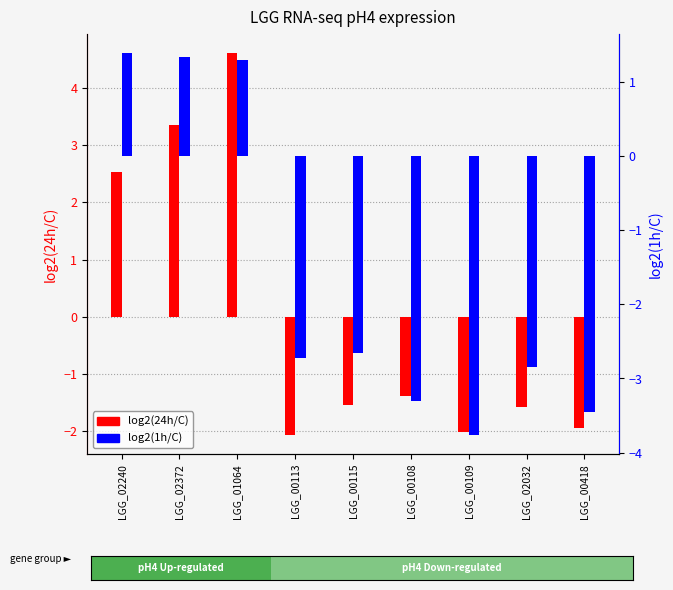

How many data points in log2(1h/C) are above -2?

3